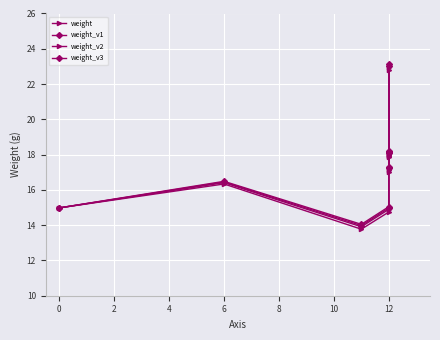

Does the chart display data point markers on the line(s)?

Yes